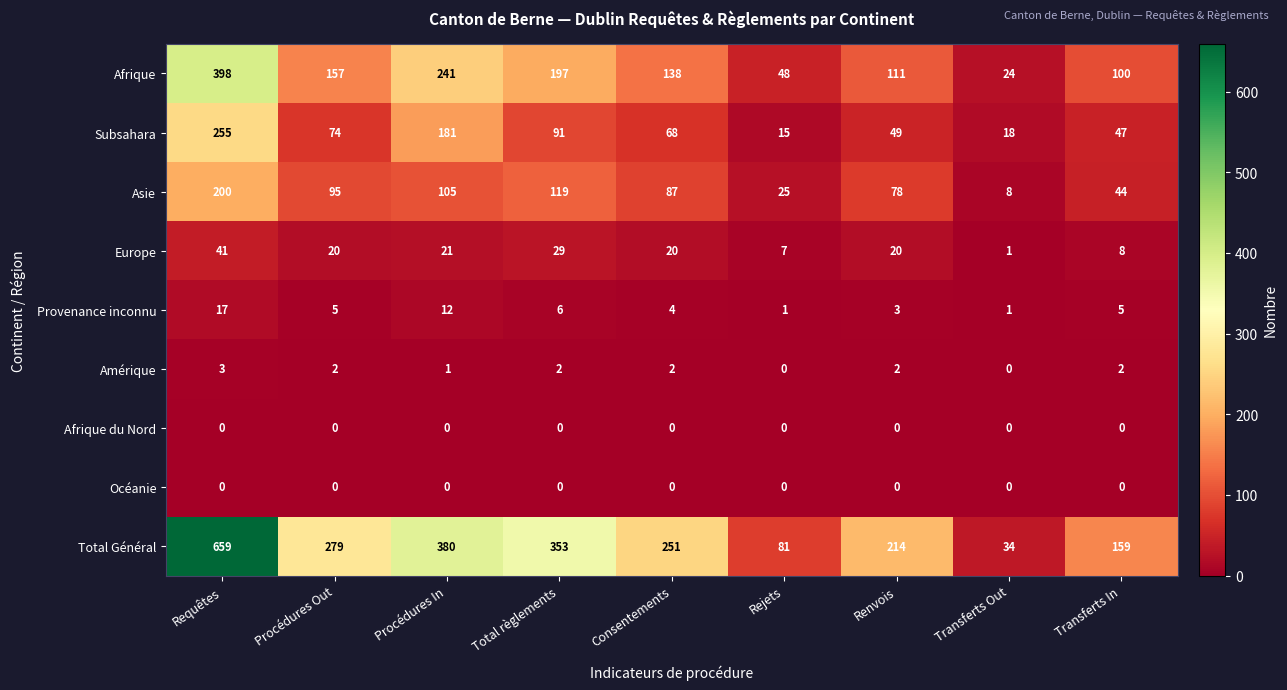

What is the sum of all Afrique values?

1414